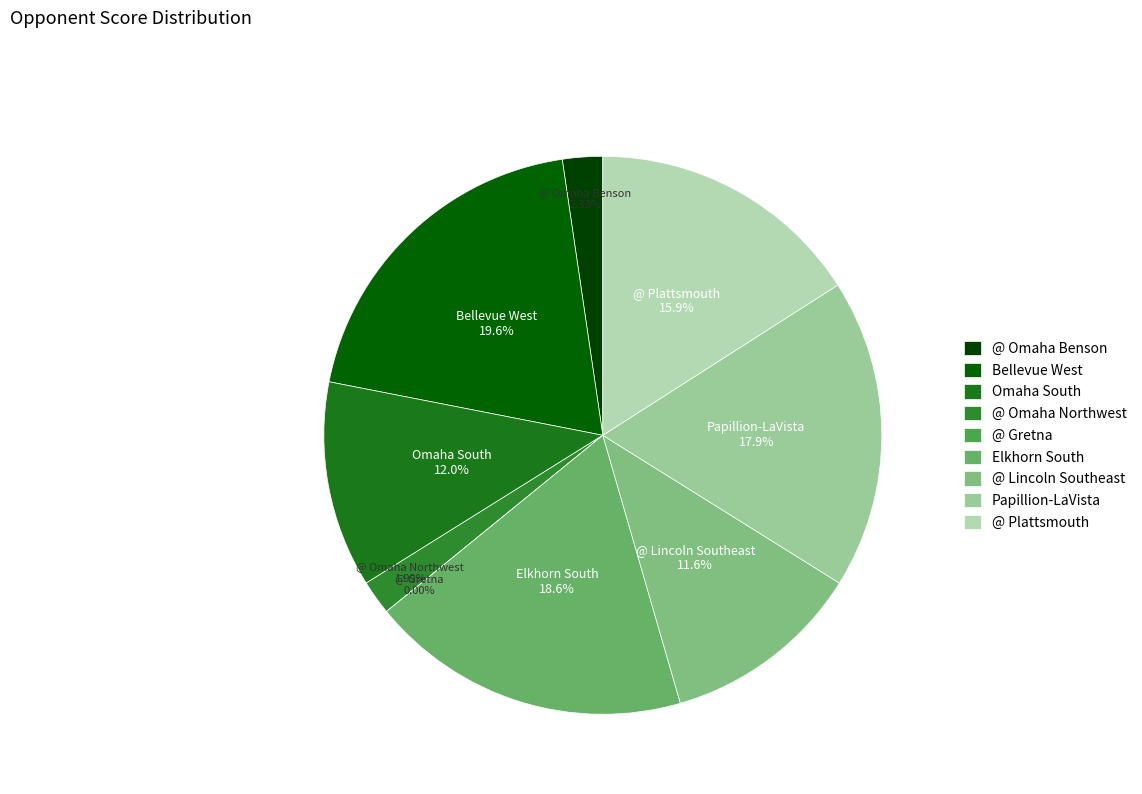

What is the largest slice in the pie chart?

Bellevue West